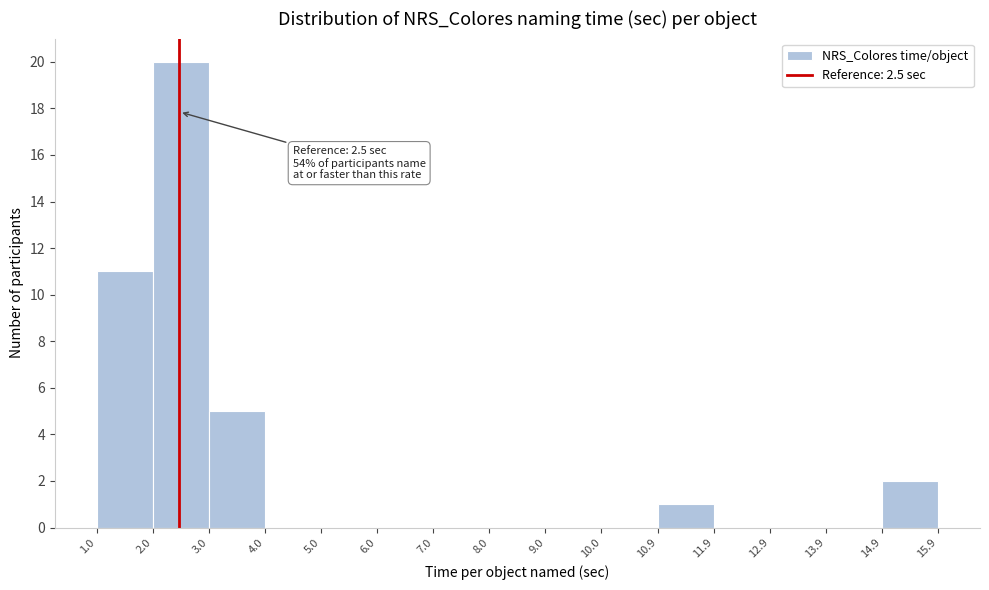

Which range on the x-axis has the tallest bar?

2.0 to 3.0